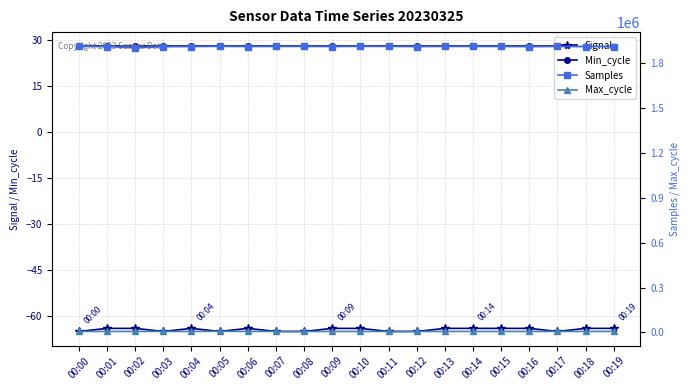

Where is Max_cycle nearest to the value 7527?

00:19